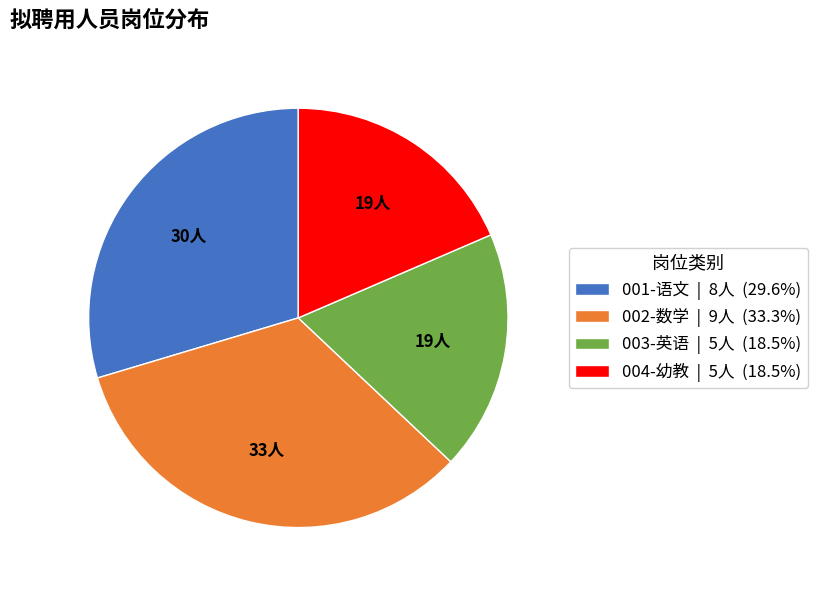

Combined, do 001-语文 | 8人 (29.6%) and 003-英语 | 5人 (18.5%) account for over 50%?

No